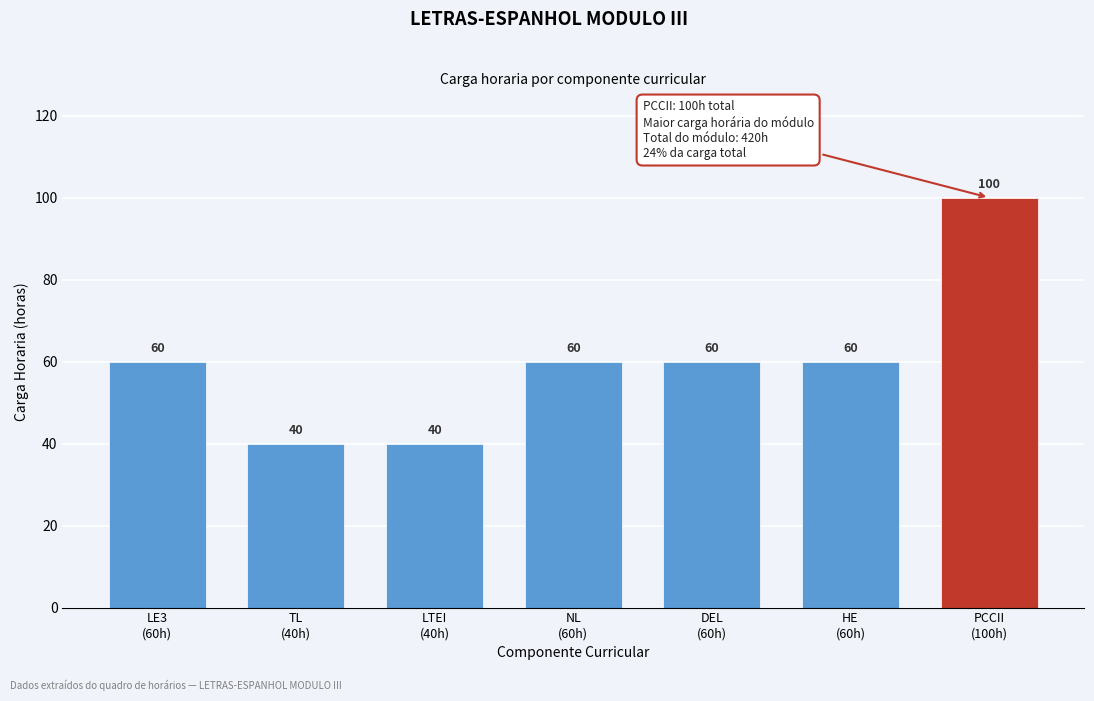

Reading left to right, what are all the values shown in this chart?

60	40	40	60	60	60	100